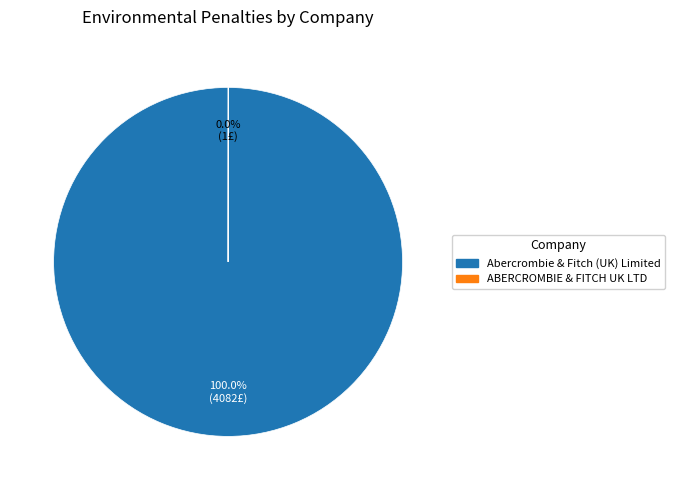

Which slice represents more than half of the pie?

Abercrombie & Fitch (UK) Limited